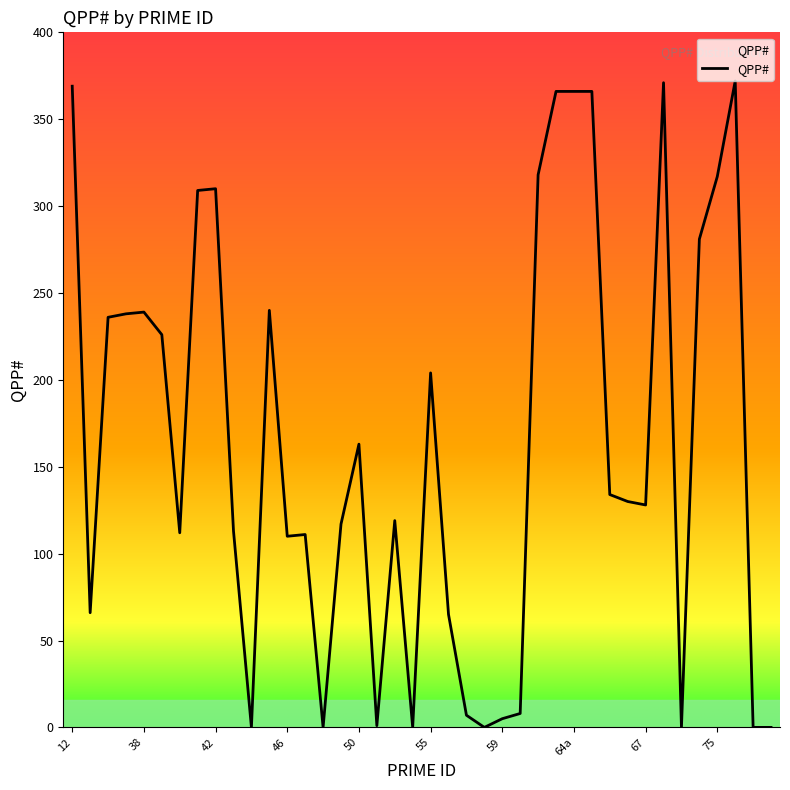

What is the average value?

163